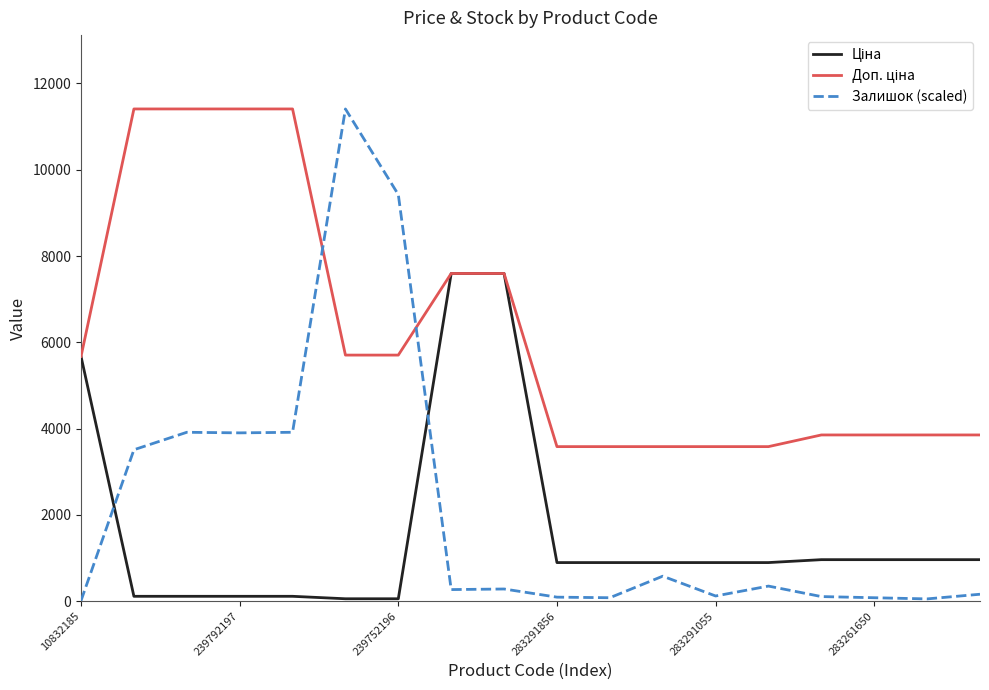

Which series has the largest range (max minus min)?

Залишок (scaled)